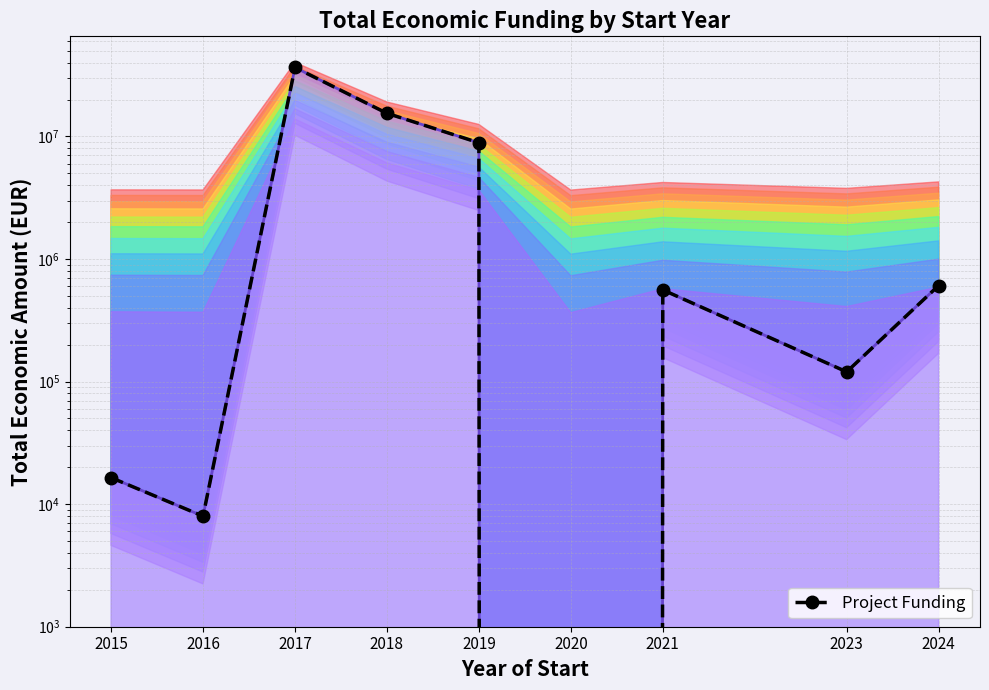

Rank the categories by value from lowest to highest.

2020, 2016, 2015, 2023, 2021, 2024, 2019, 2018, 2017